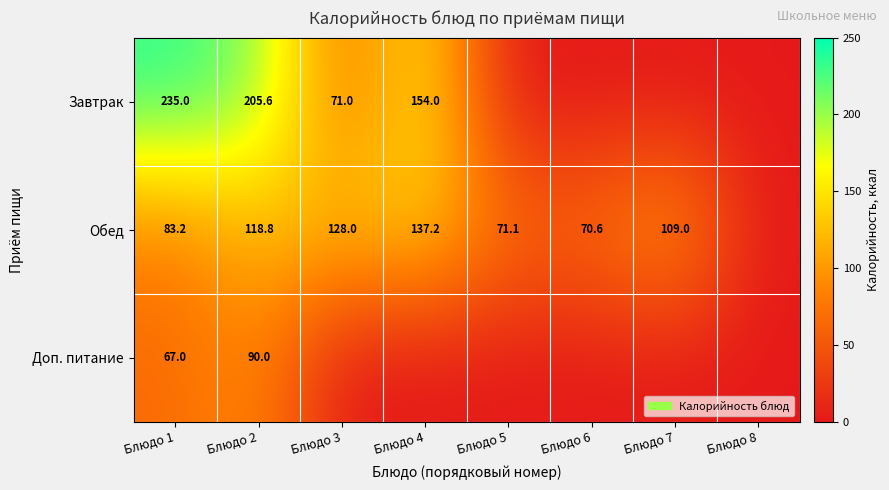

Between Блюдо 5 and Блюдо 1, which is larger?

Блюдо 1